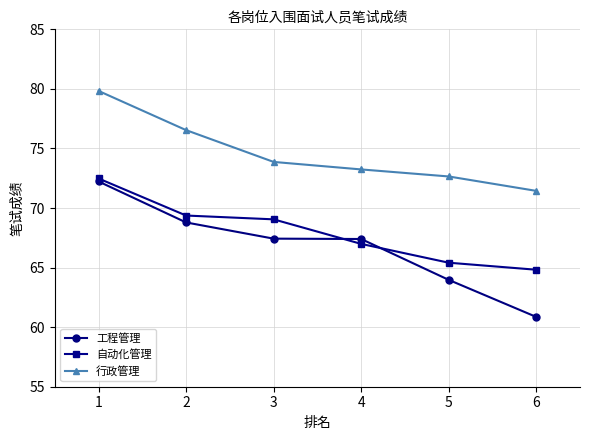

How many values in the 工程管理 series are below 67?

2